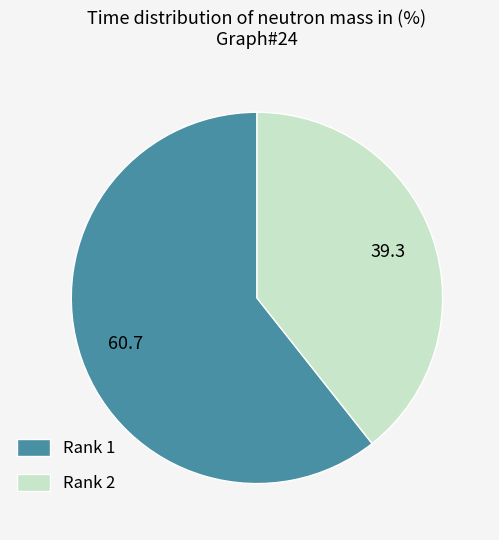

What is the majority slice?

Rank 1